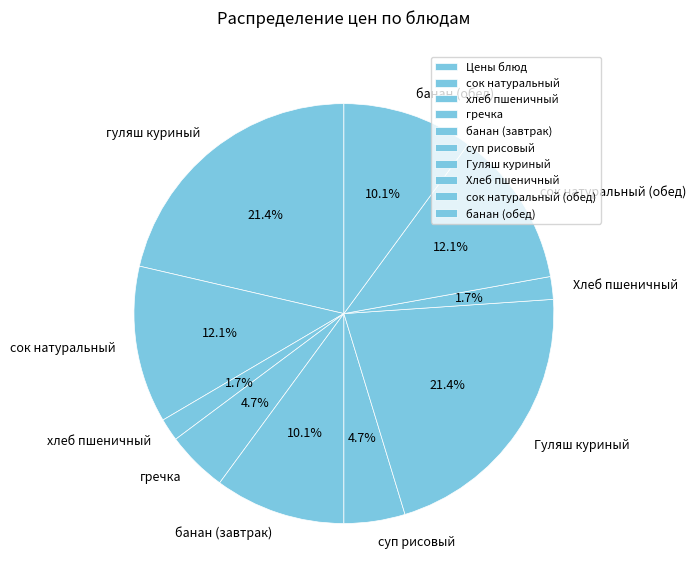

To the nearest percent, what is the average slice percentage?

10%